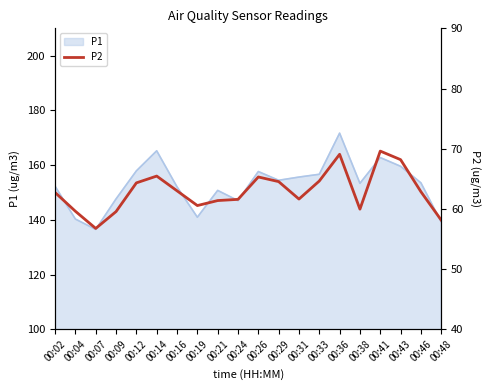

List the labels in order of value, smallest first.

00:07, 00:48, 00:09, 00:04, 00:38, 00:19, 00:21, 00:24, 00:31, 00:02, 00:46, 00:16, 00:12, 00:29, 00:33, 00:26, 00:14, 00:43, 00:36, 00:41